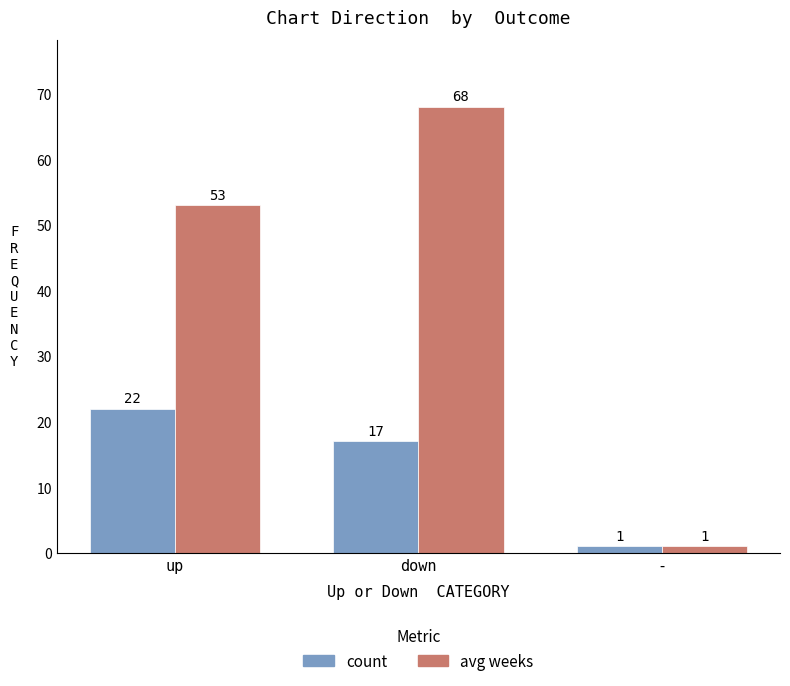

At which category is the sum across all series the highest?

down